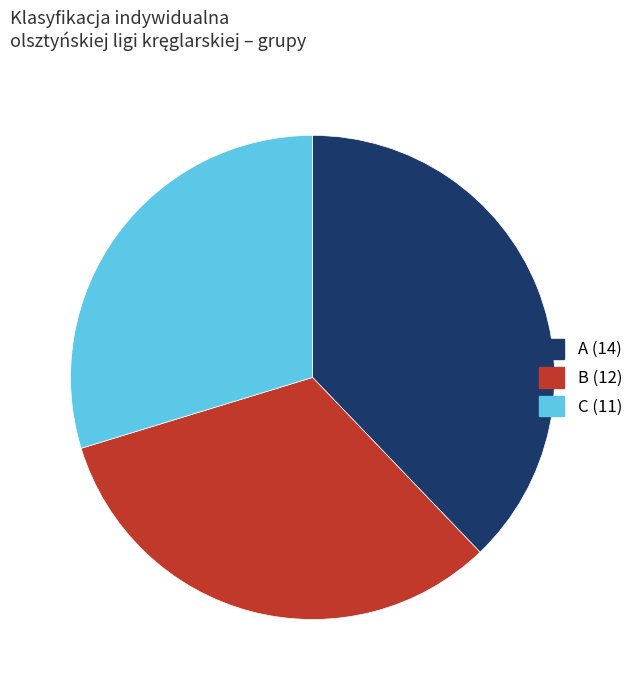

What is the ratio of the value at C (11) to the value at A (14)?

0.8